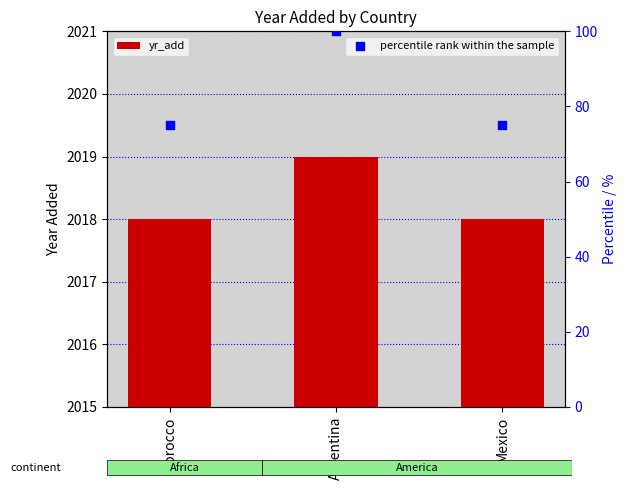

At how many categories does at least one series exceed 221?

3